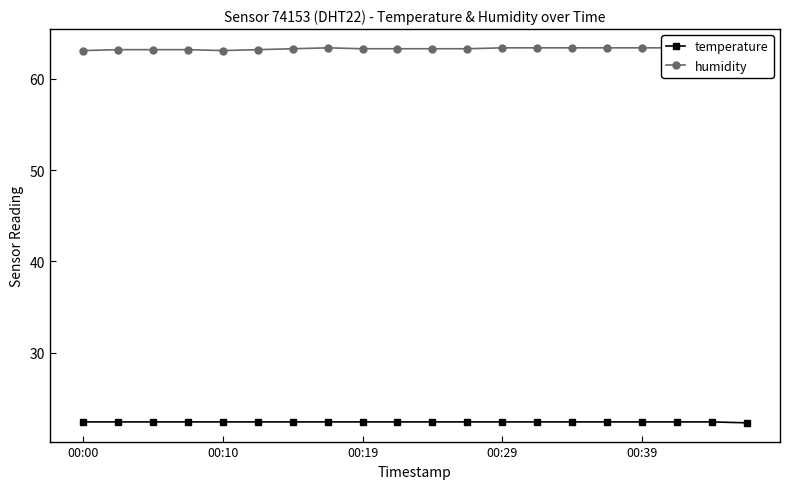

What position from the left is 18?

19